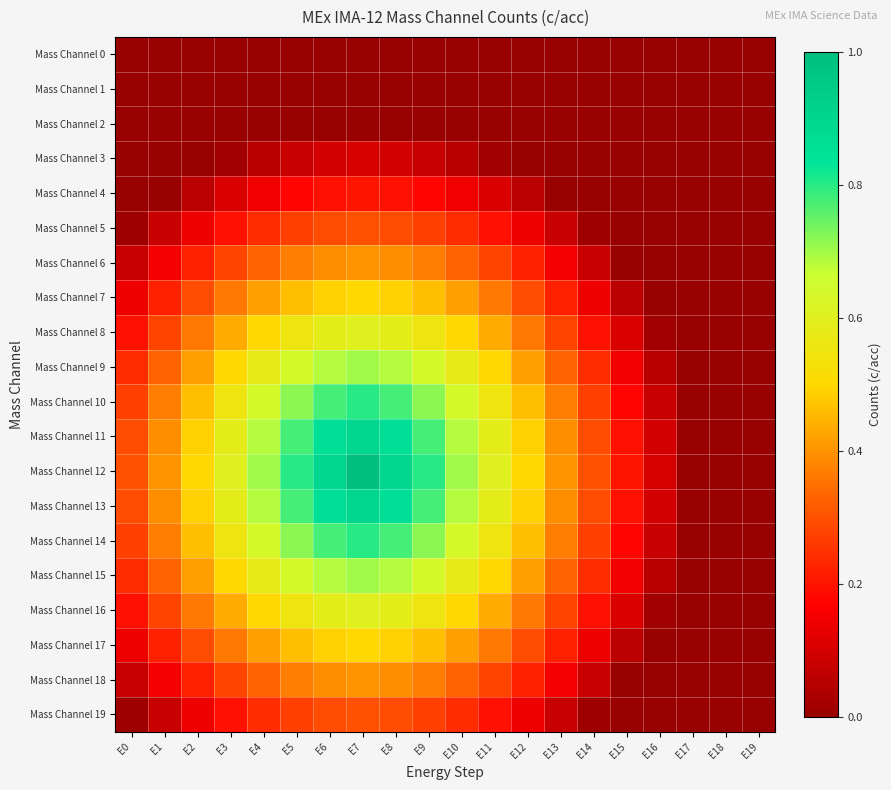

Which has a higher value, E16 or E15?

E16